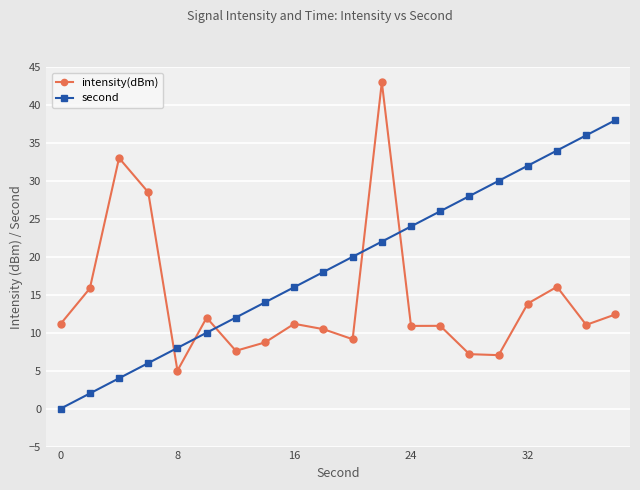

What is the maximum value shown in the chart?

43.0